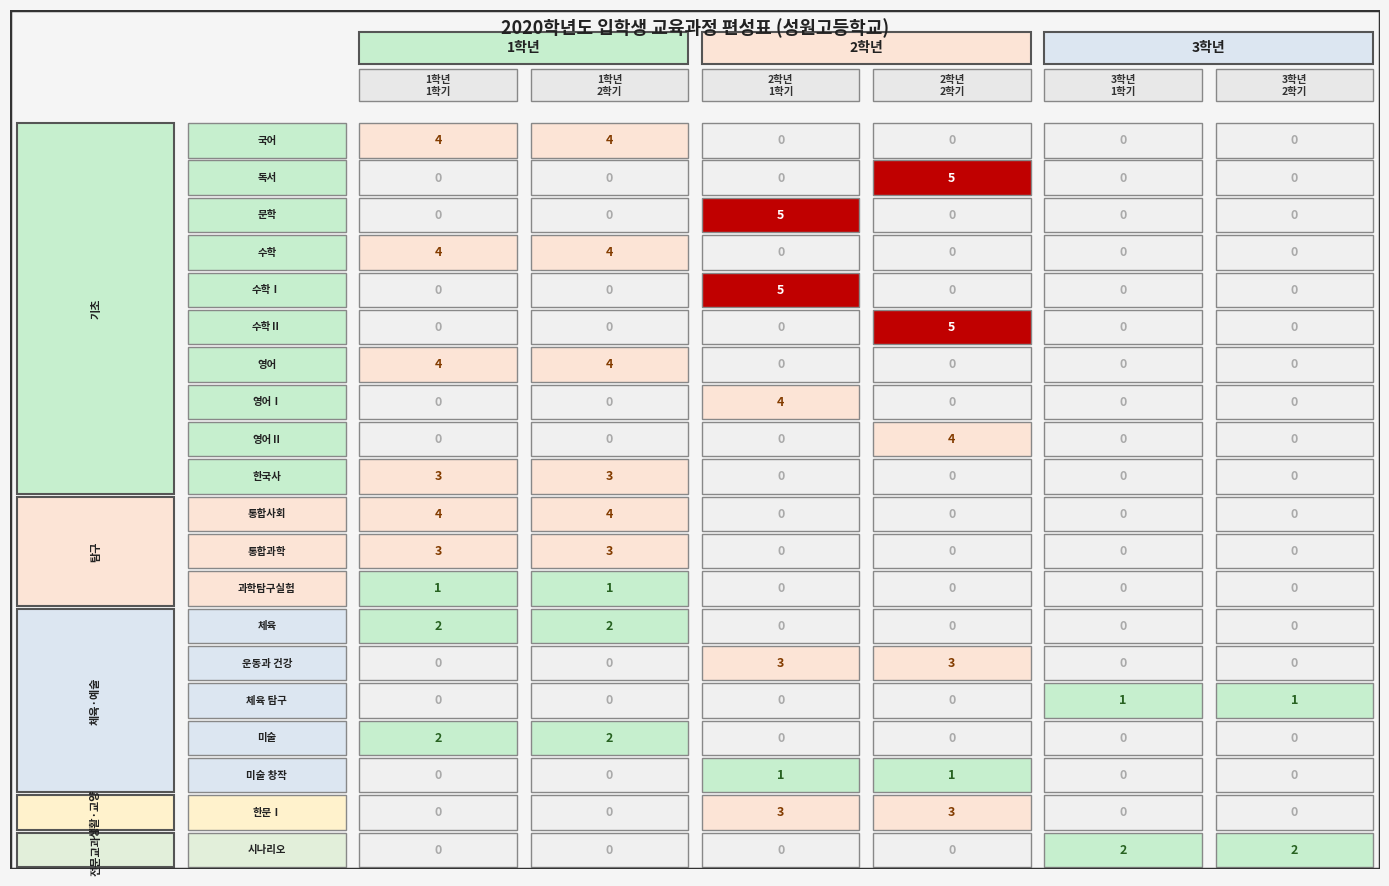

At 1, list the series in order from largest to smallest.

국어, 수학, 영어, 통합사회, 한국사, 통합과학, 체육, 미술, 과학탐구실험, 독서, 문학, 수학Ⅰ, 수학Ⅱ, 영어Ⅰ, 영어Ⅱ, 운동과 건강, 체육 탐구, 미술 창작, 한문Ⅰ, 시나리오